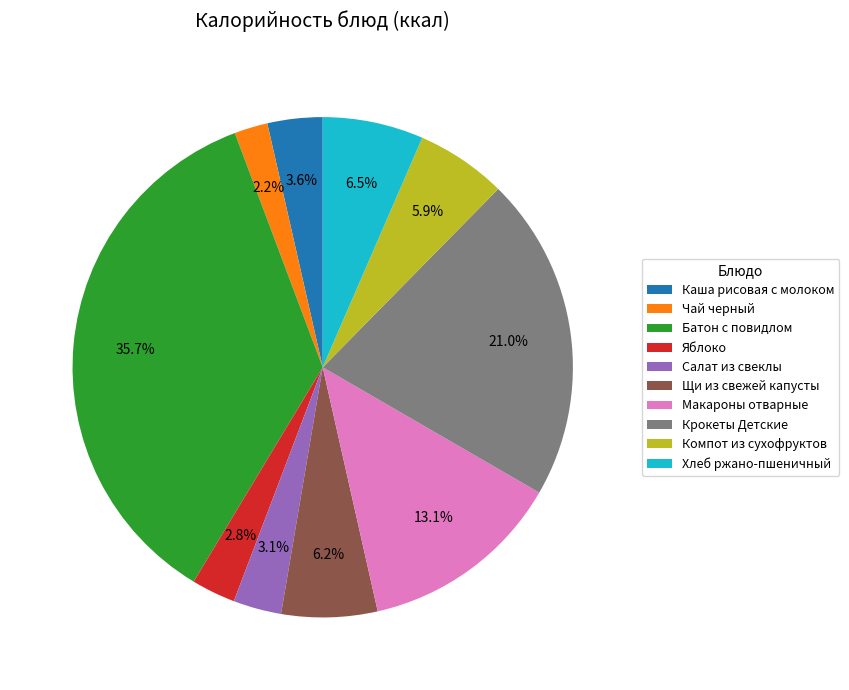

Is there a majority slice in this chart?

No